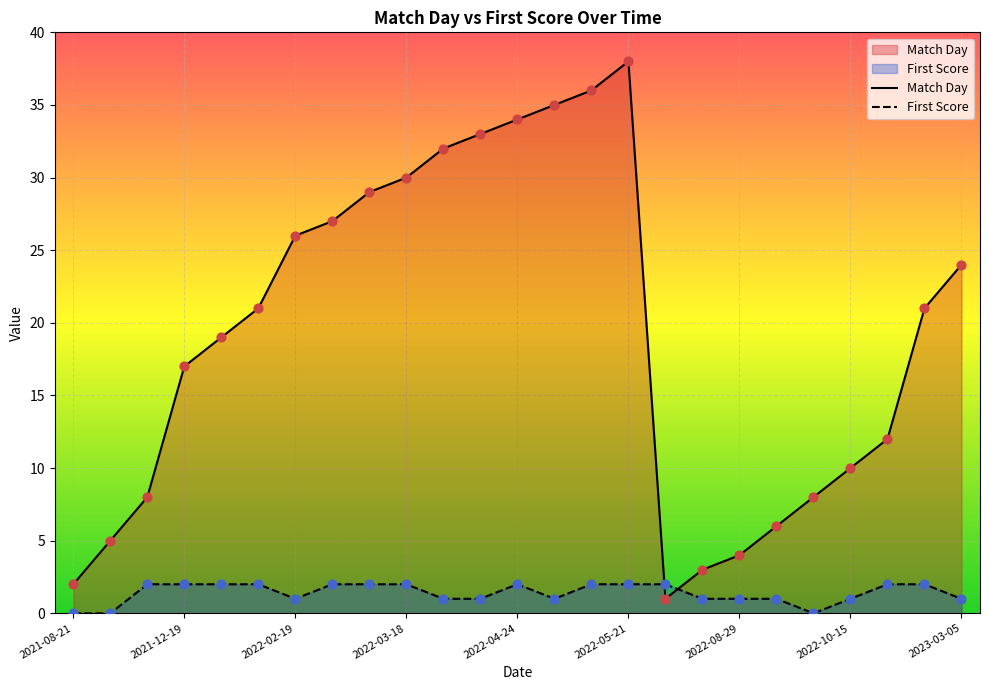

Which series has the widest spread of Y values?

Match Day